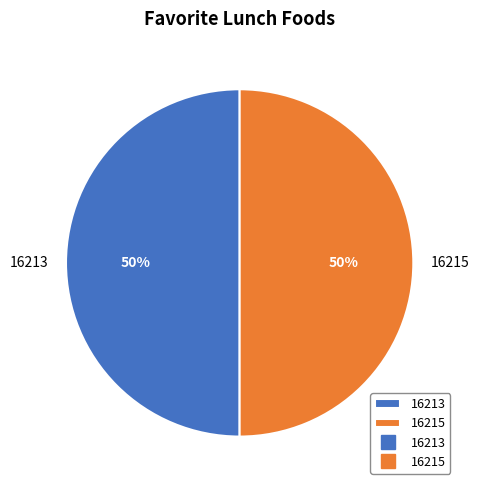

Is the sum of 16215 and 16213 greater than half?

Yes